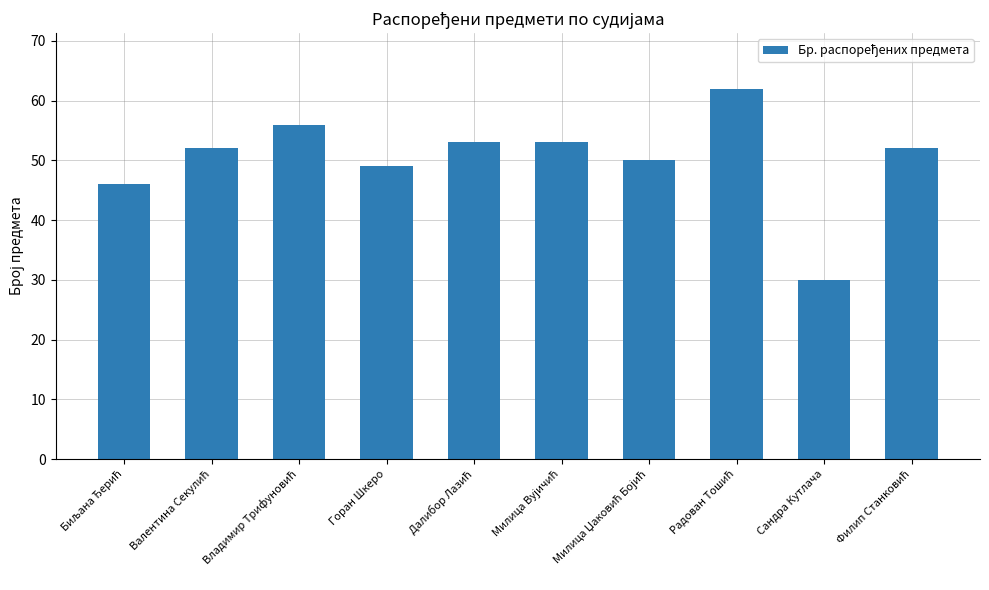

What is the value of the 6th bar from the left?

53